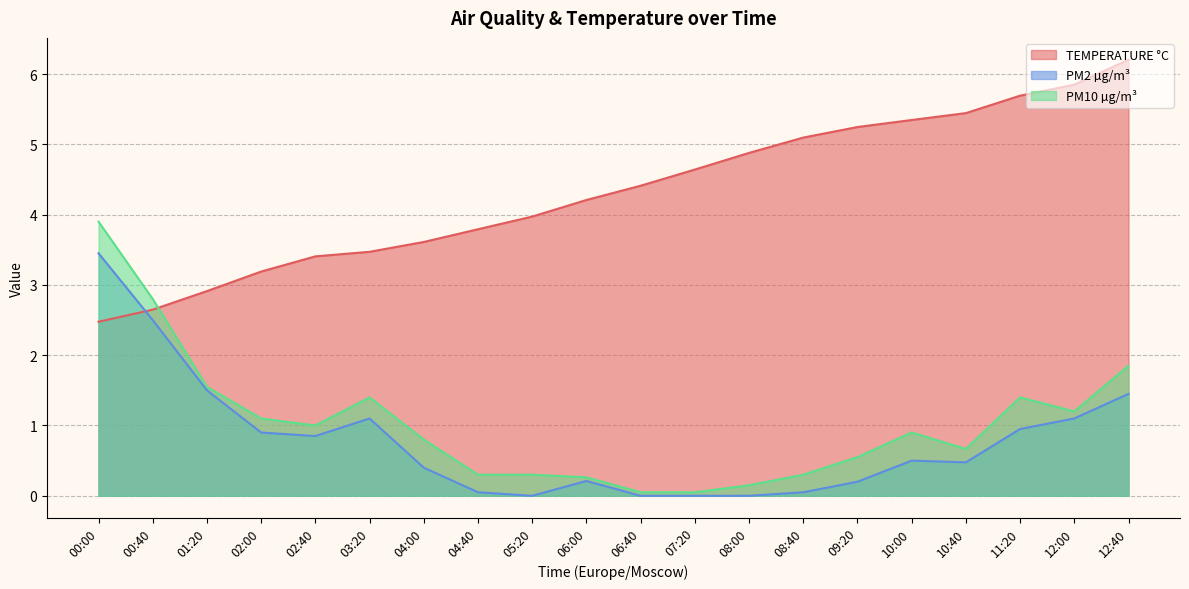

Between which two adjacent categories do TEMPERATURE °C and PM2 µg/m³ first intersect?

00:00 and 00:40